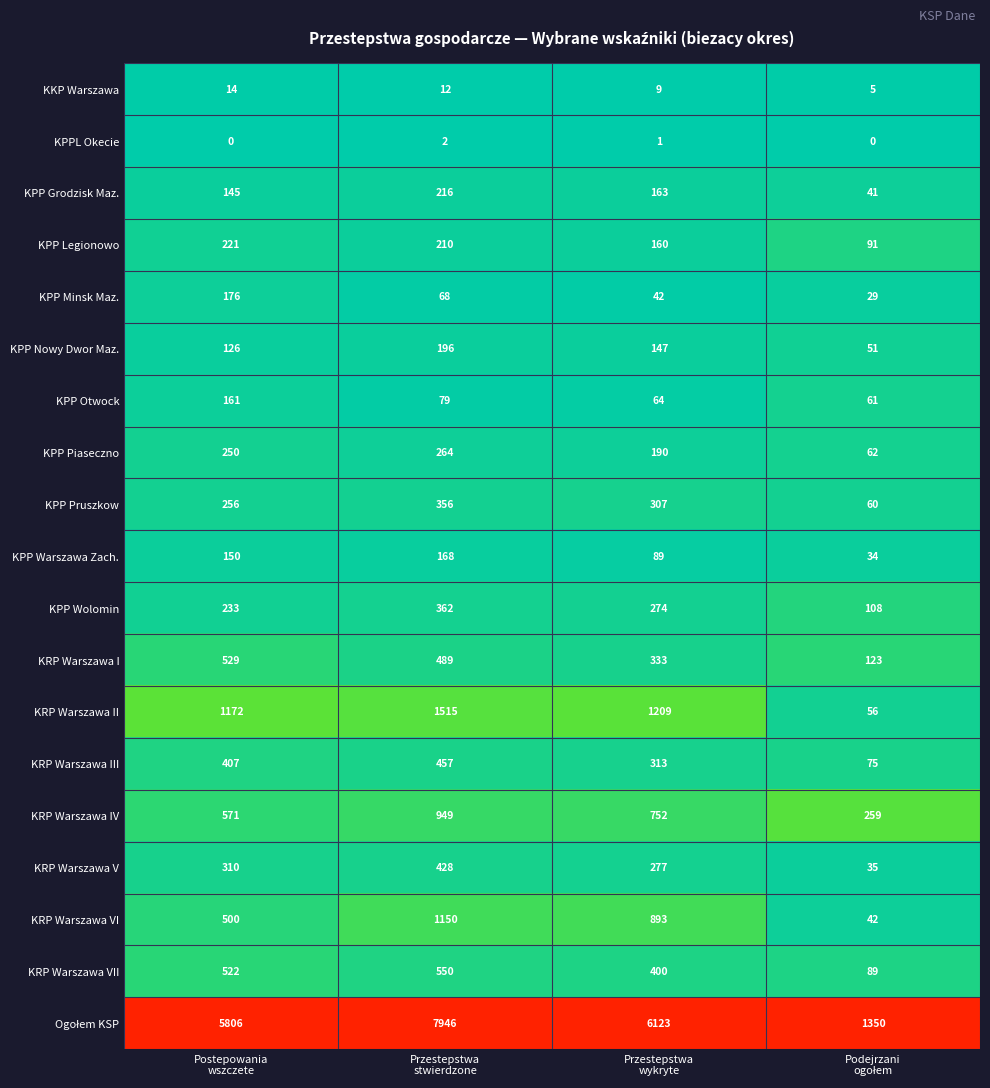

At which category is the sum across all series the highest?

Przestepstwa
stwierdzone